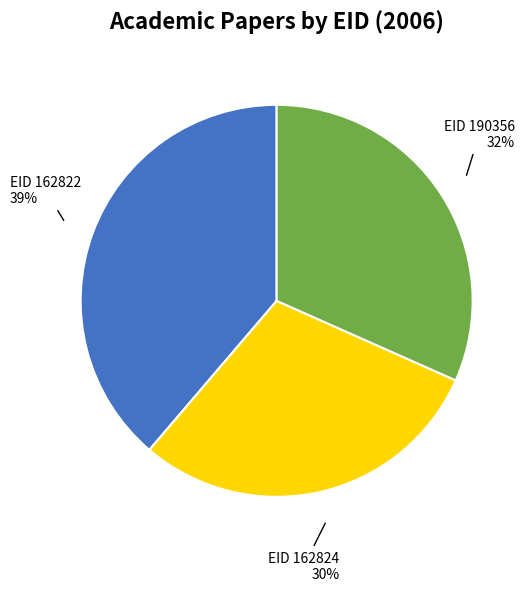

Is there any slice that represents more than half of the pie?

No